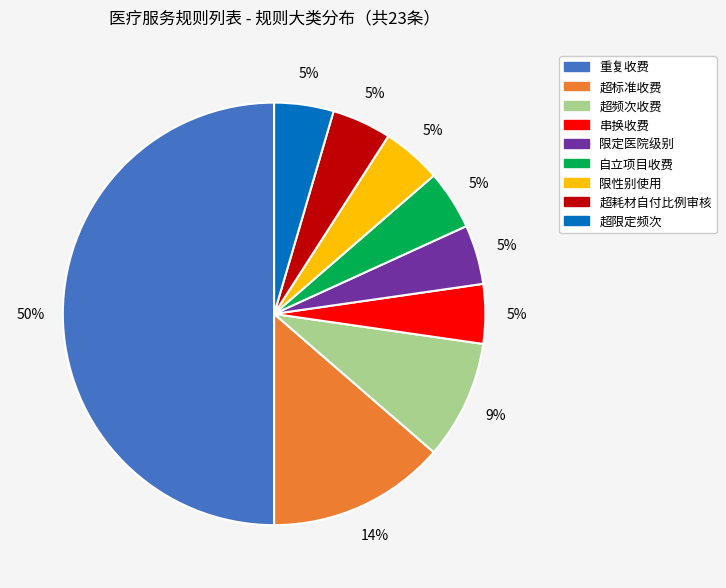

Does 超限定频次 represent more than half of the total?

No